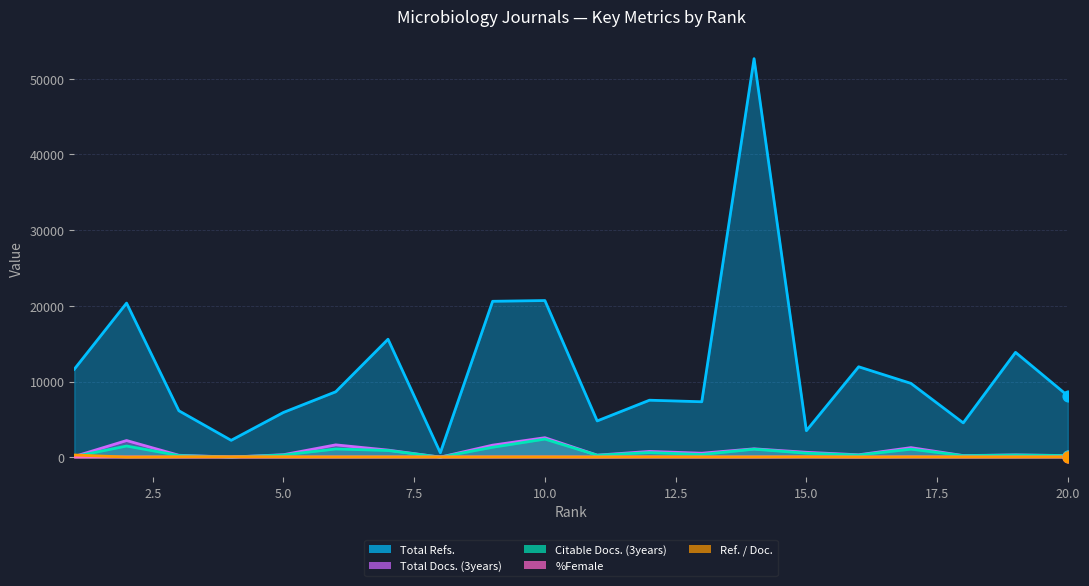

Which series reaches the minimum Y coordinate?

Total Docs. (3years)